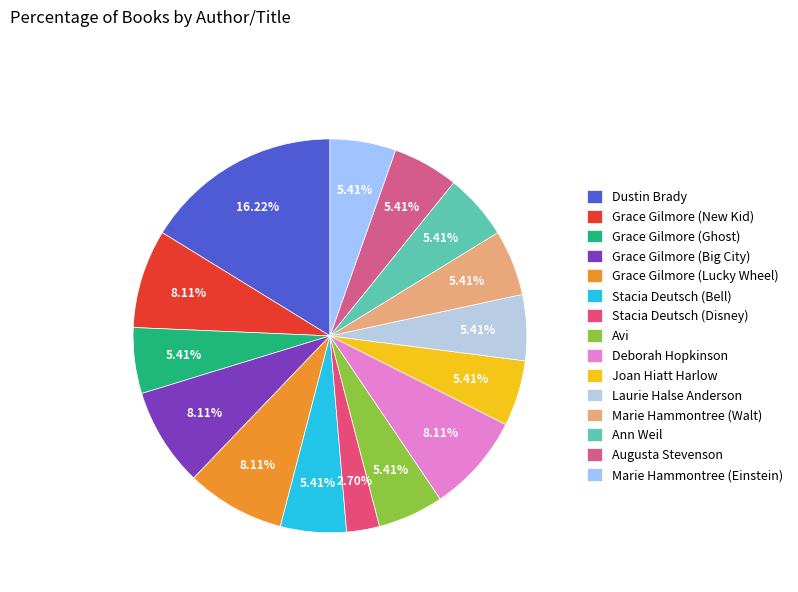

Between Marie Hammontree (Walt) and Ann Weil, which is larger?

Marie Hammontree (Walt)